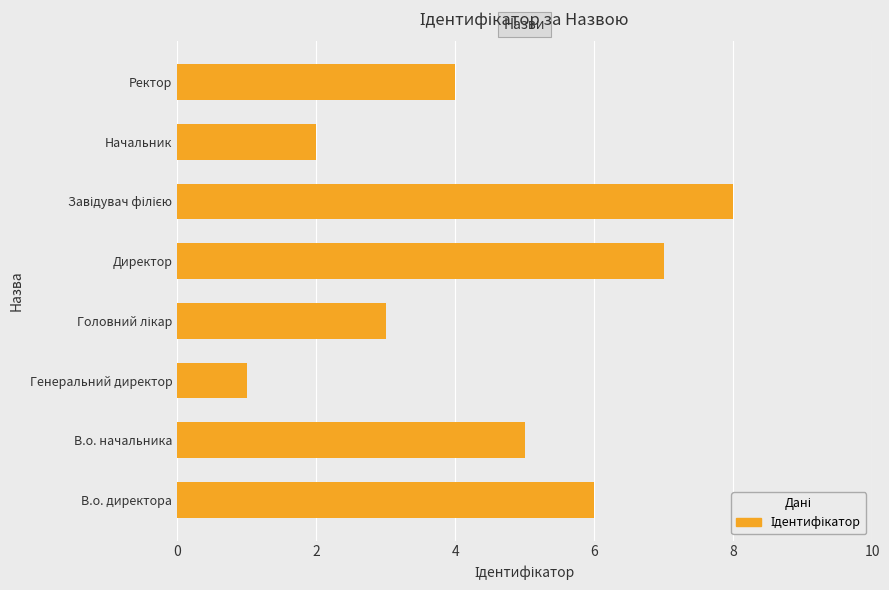

What is the difference between the values at В.о. директора and Генеральний директор?

5